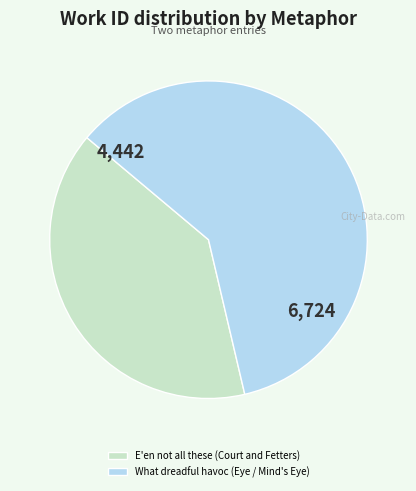

Which has a higher value, E'en not all these (Court and Fetters) or What dreadful havoc (Eye / Mind's Eye)?

What dreadful havoc (Eye / Mind's Eye)